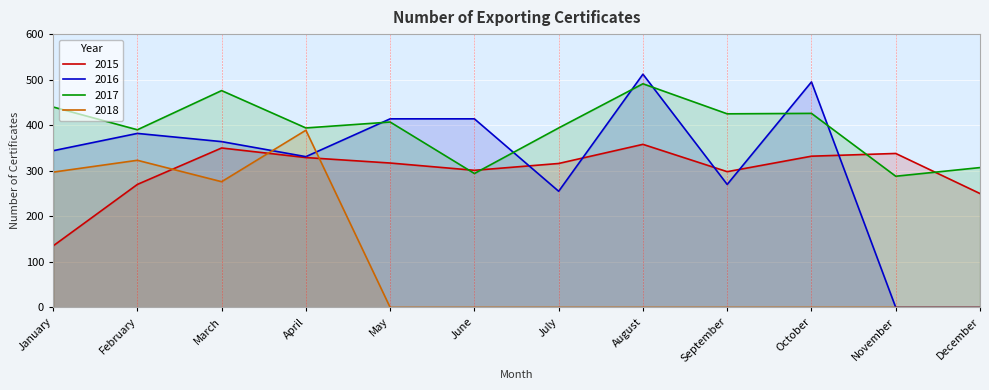

How many lines are shown in the chart?

4